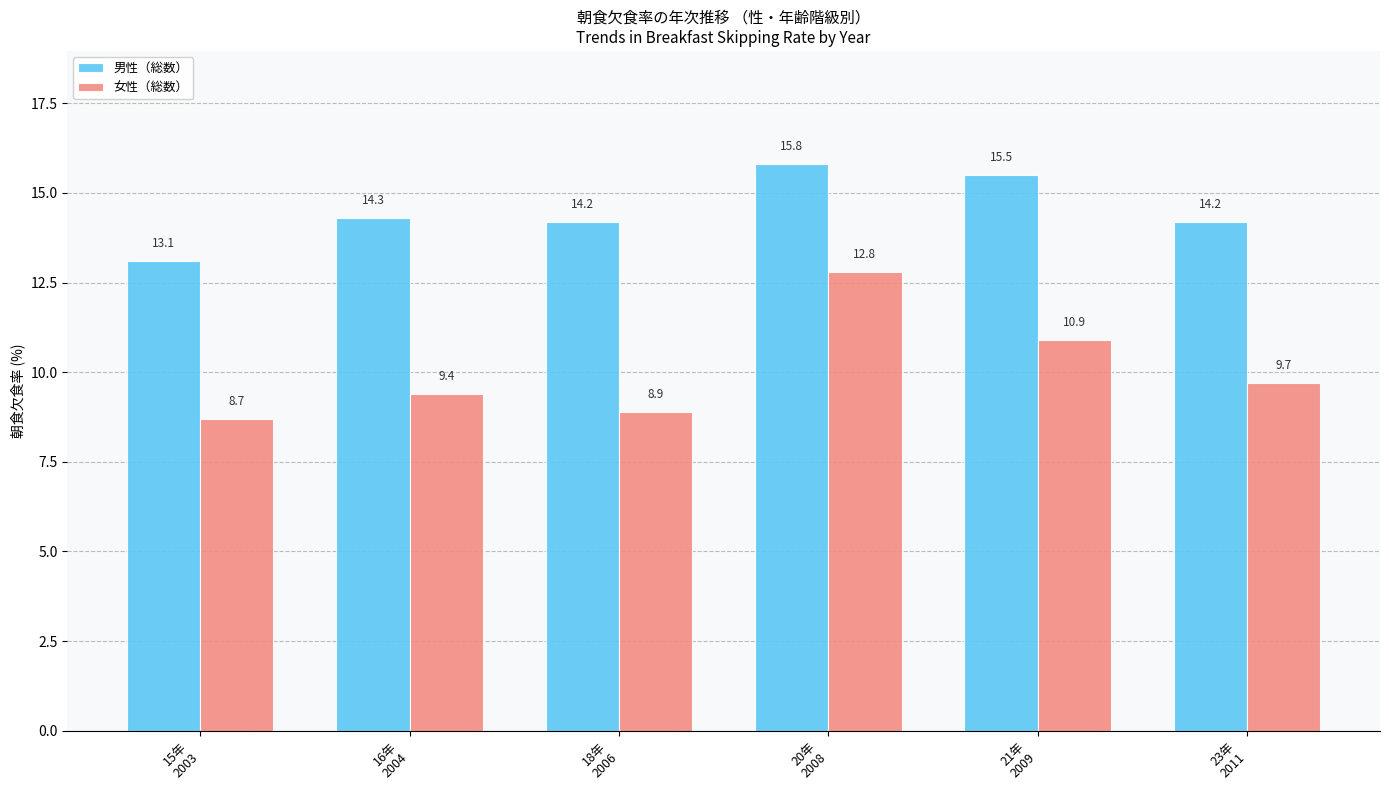

Count the number of data series in this chart.

2